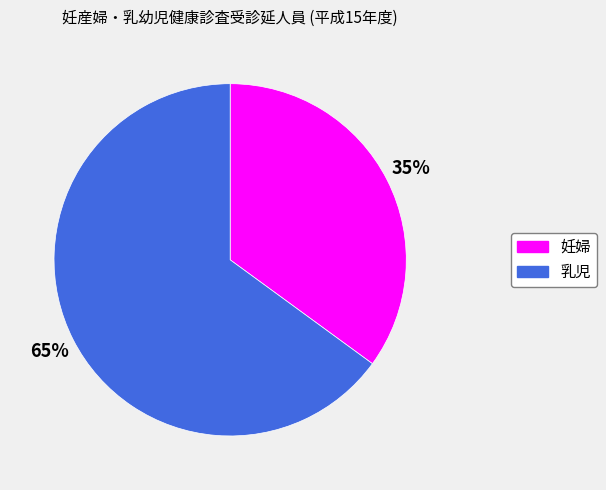

Between 乳児 and 妊婦, which is larger?

乳児